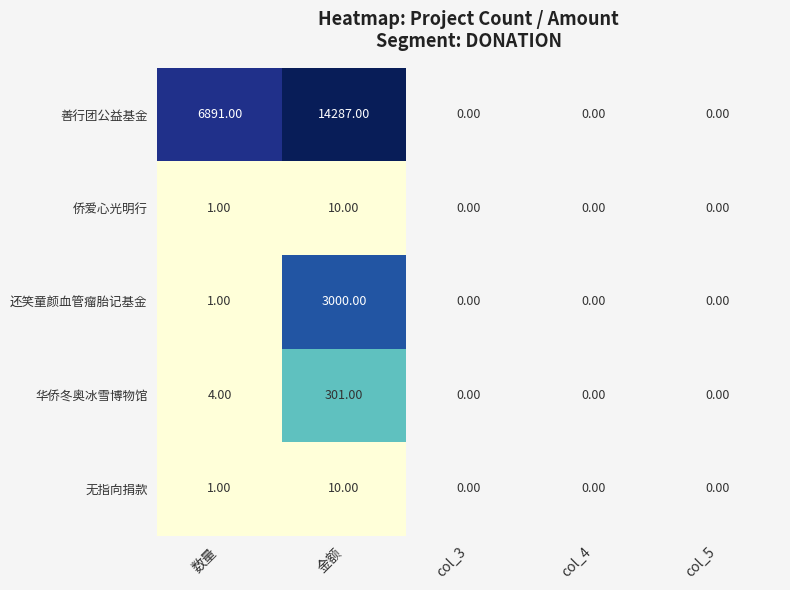

How many categories are shown in the chart?

5